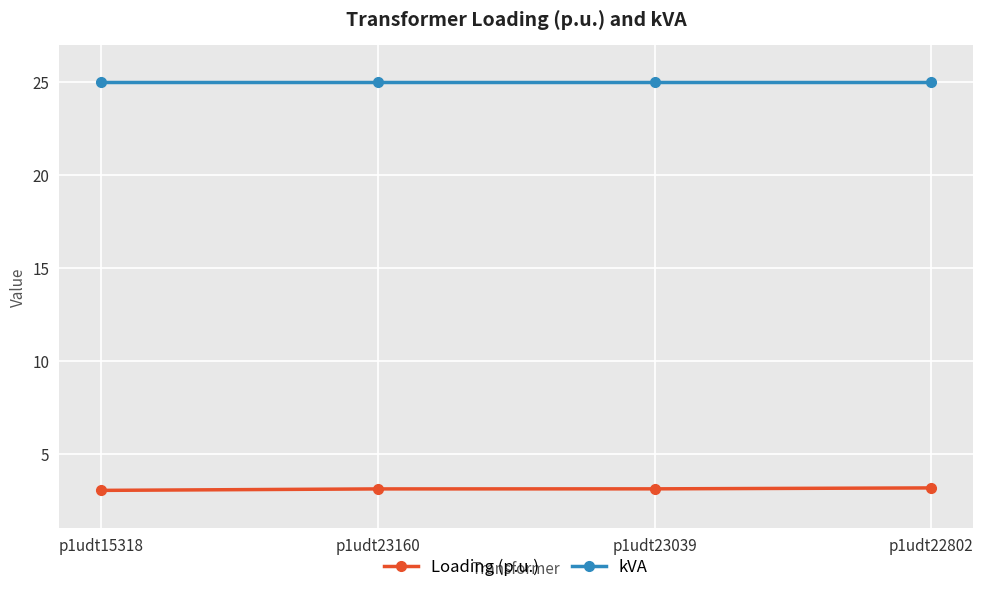

Is it true that kVA equals 32.8 at p1udt23160?

False